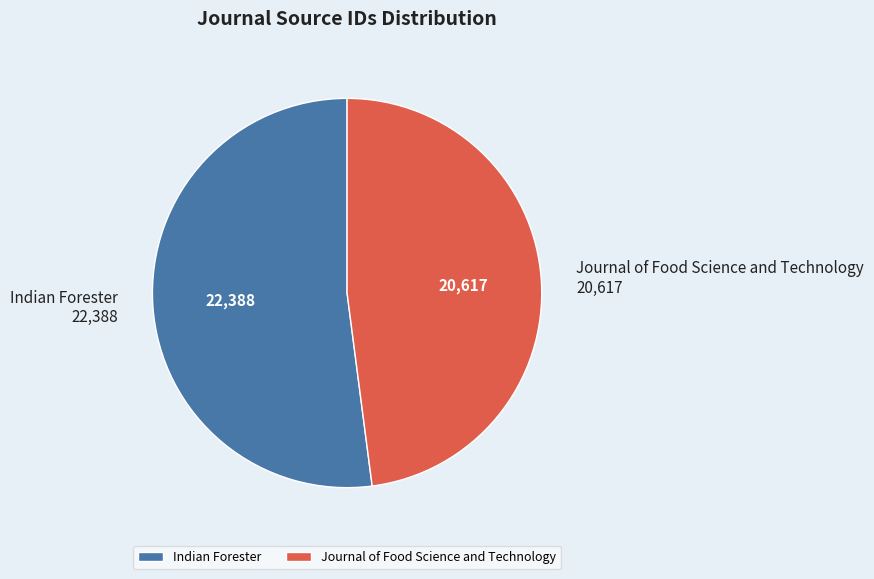

What is the ratio of the value at Indian Forester to the value at Journal of Food Science and Technology?

1.1